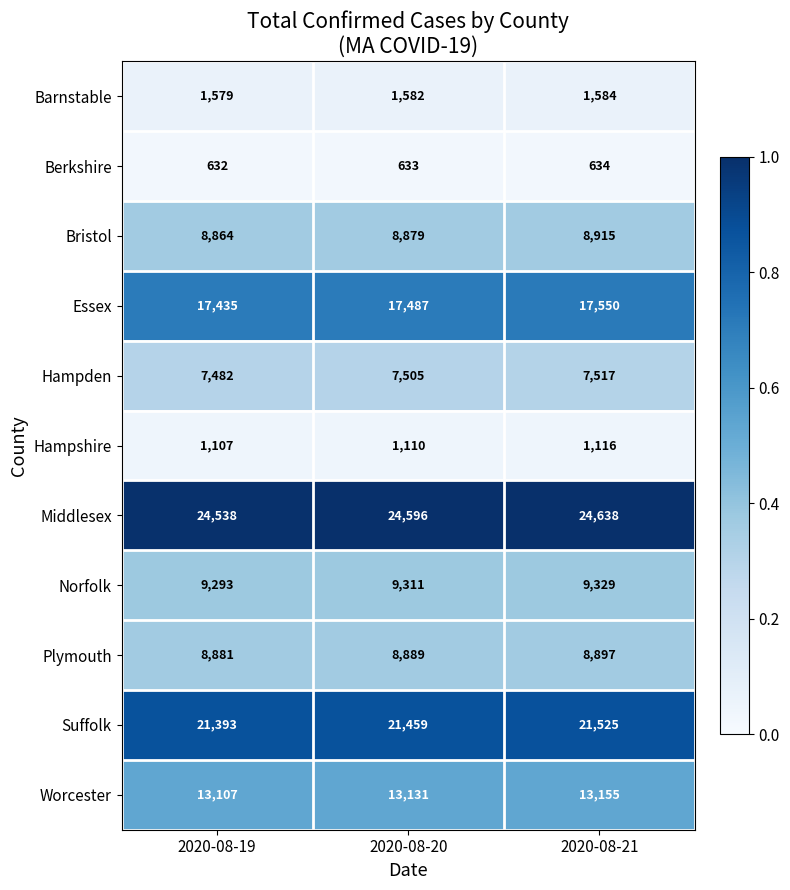

What is the lowest value of the Norfolk series?

9293